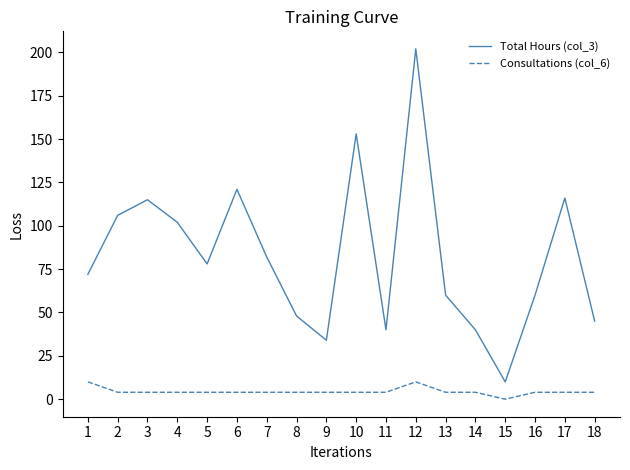

How many Consultations (col_6) values are between 4 and 5?

15